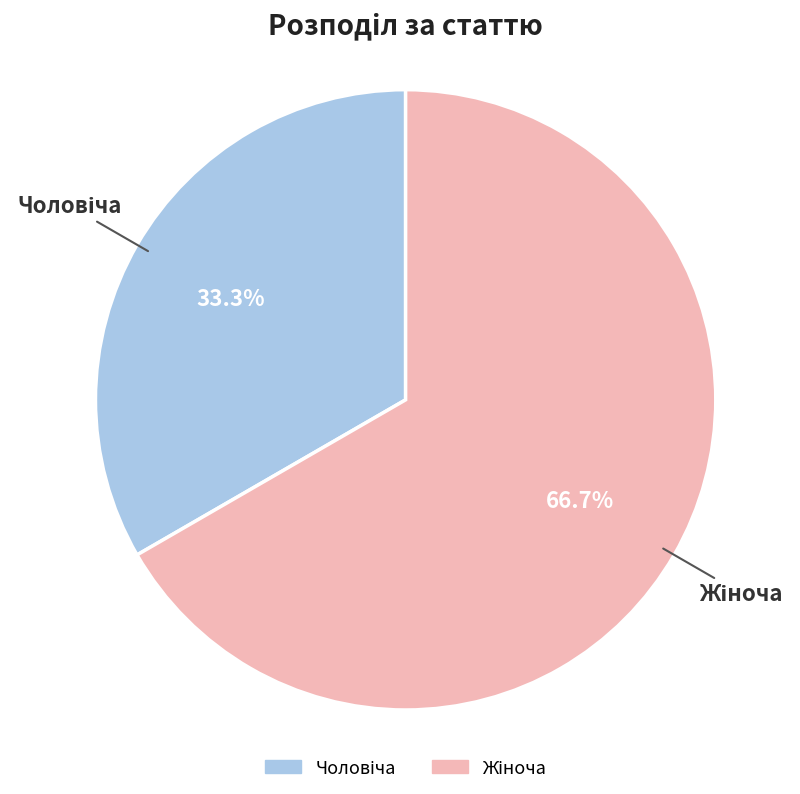

Does any single category account for the majority?

Yes